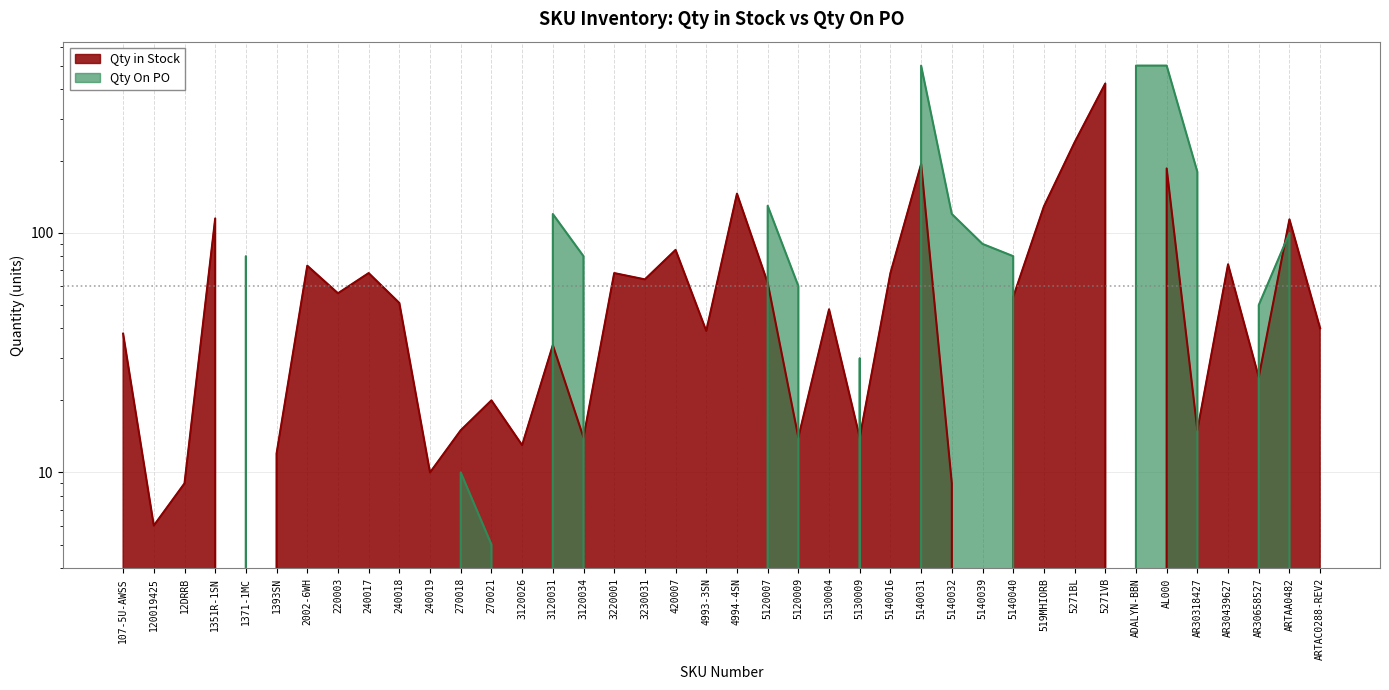

True or false: Qty On PO and Qty in Stock intersect in this chart.

True